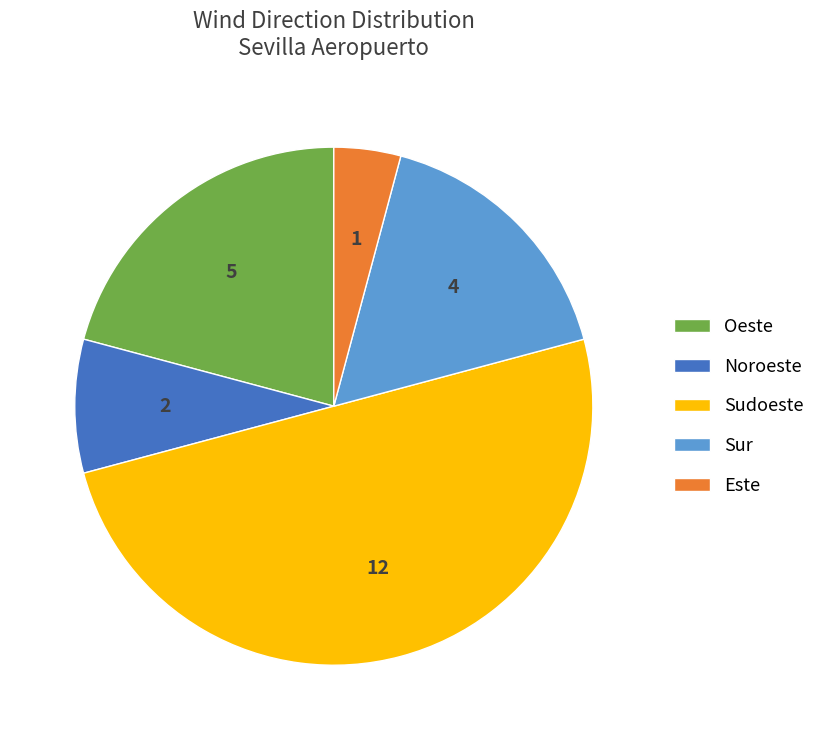

The Este slice represents 4% of the pie. True or false?

True